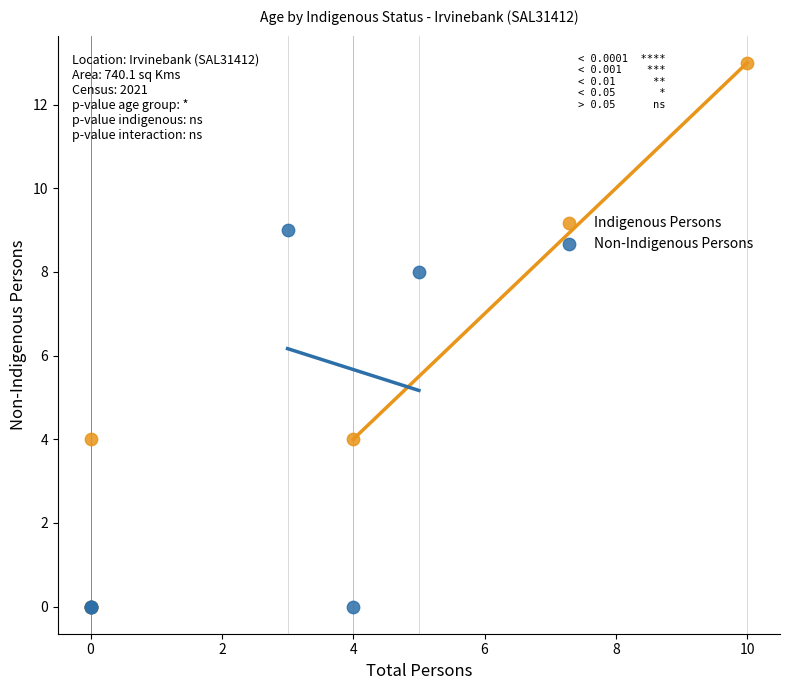

Which series has the widest spread of Y values?

Indigenous Persons